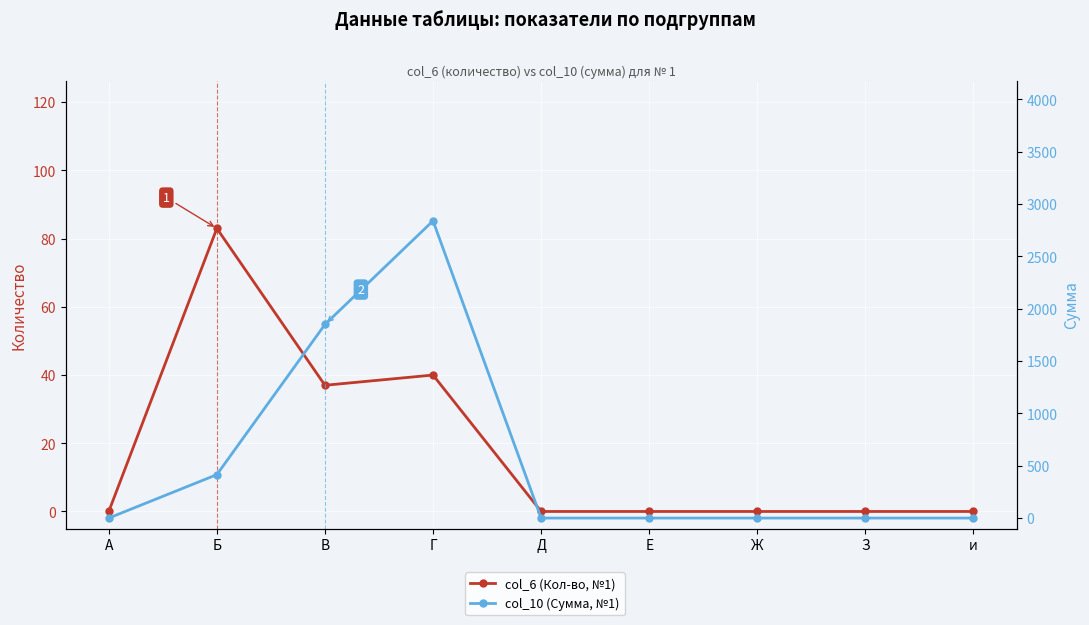

How many lines are shown in the chart?

2